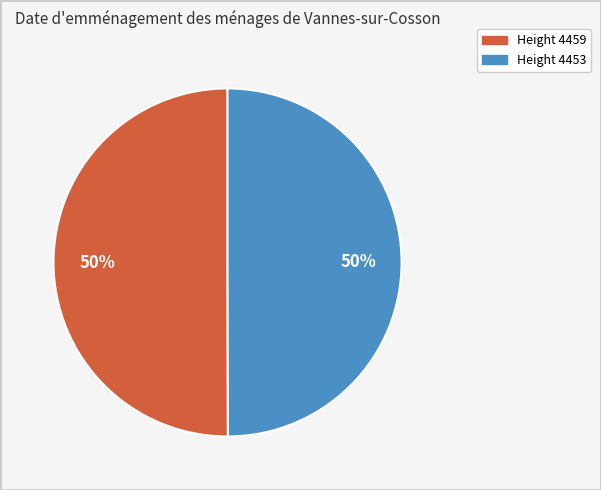

How many segments does this pie chart have?

2